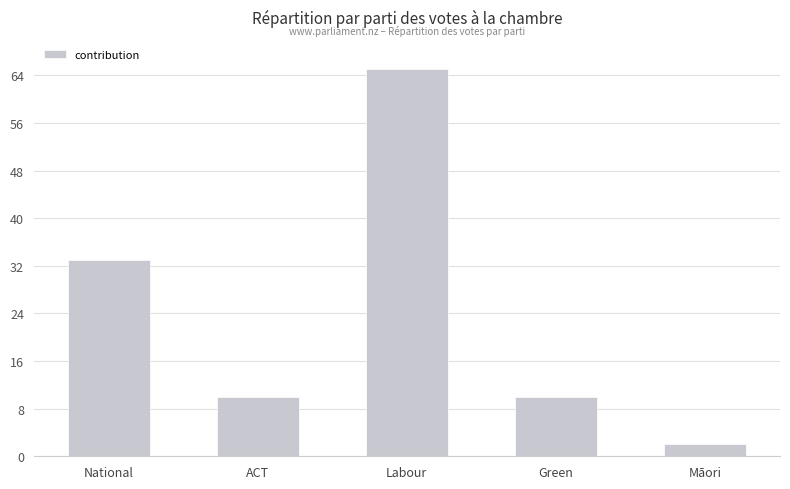

Does the chart contain any negative values?

No